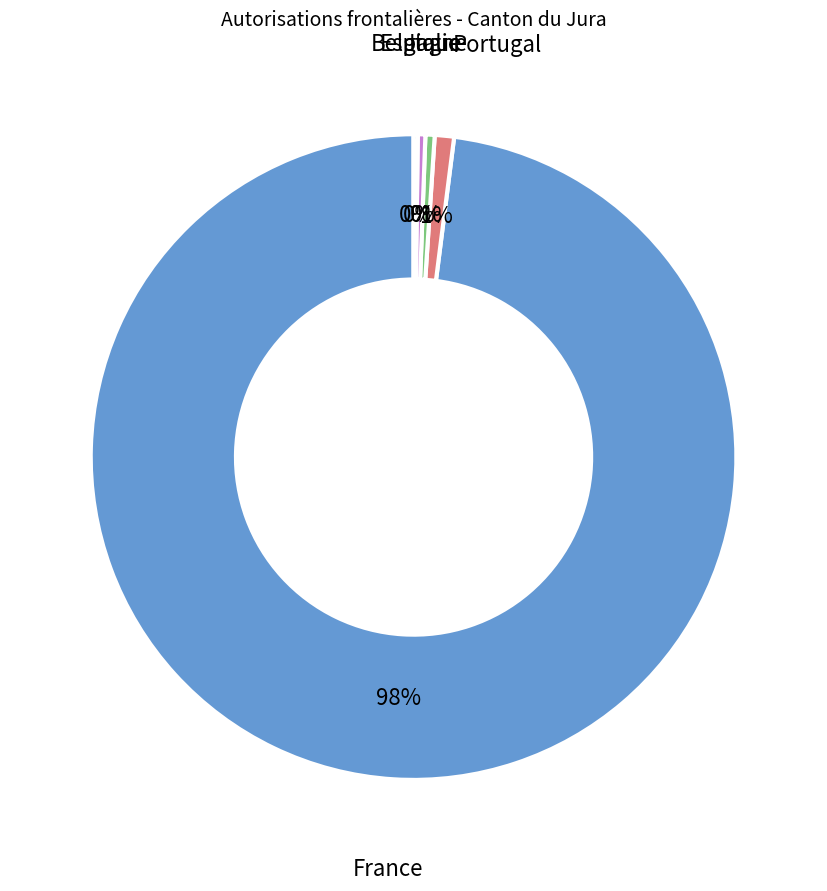

Which category has the biggest portion of the pie?

France